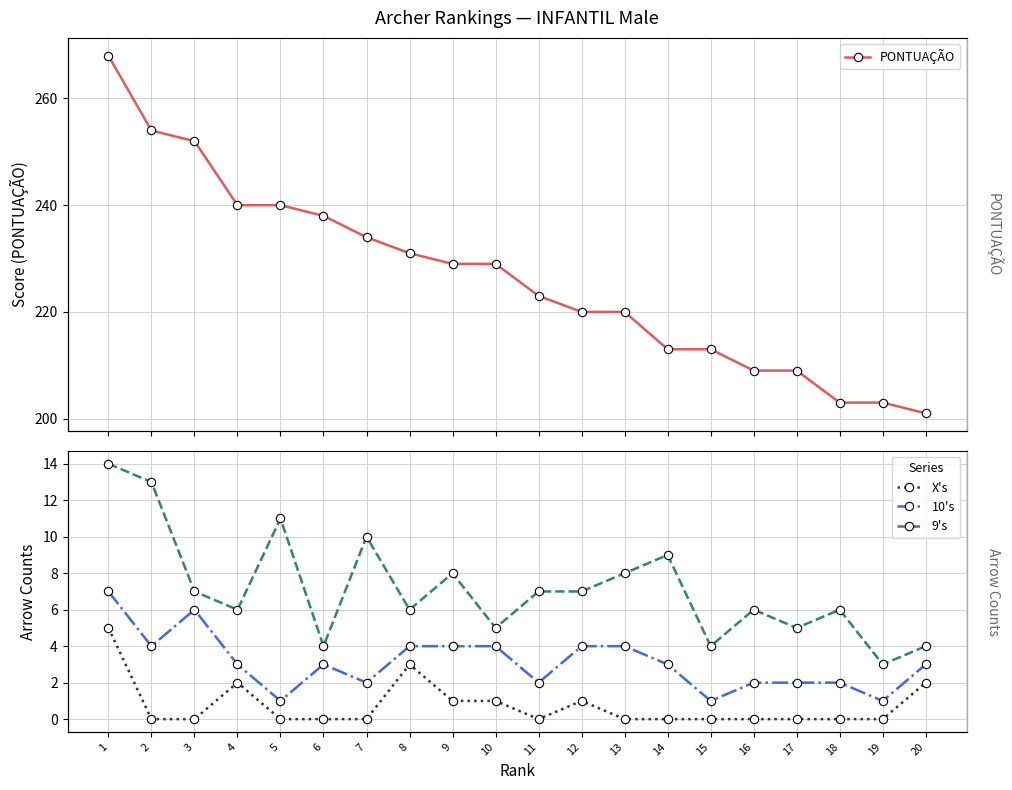

Read the 10's value at 17.

2